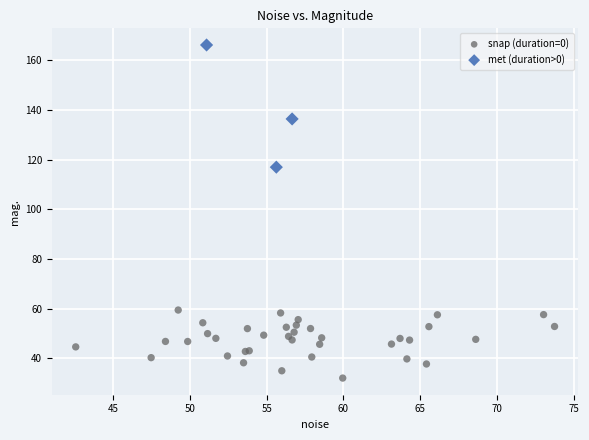

Which series reaches the maximum Y coordinate?

met (duration>0)